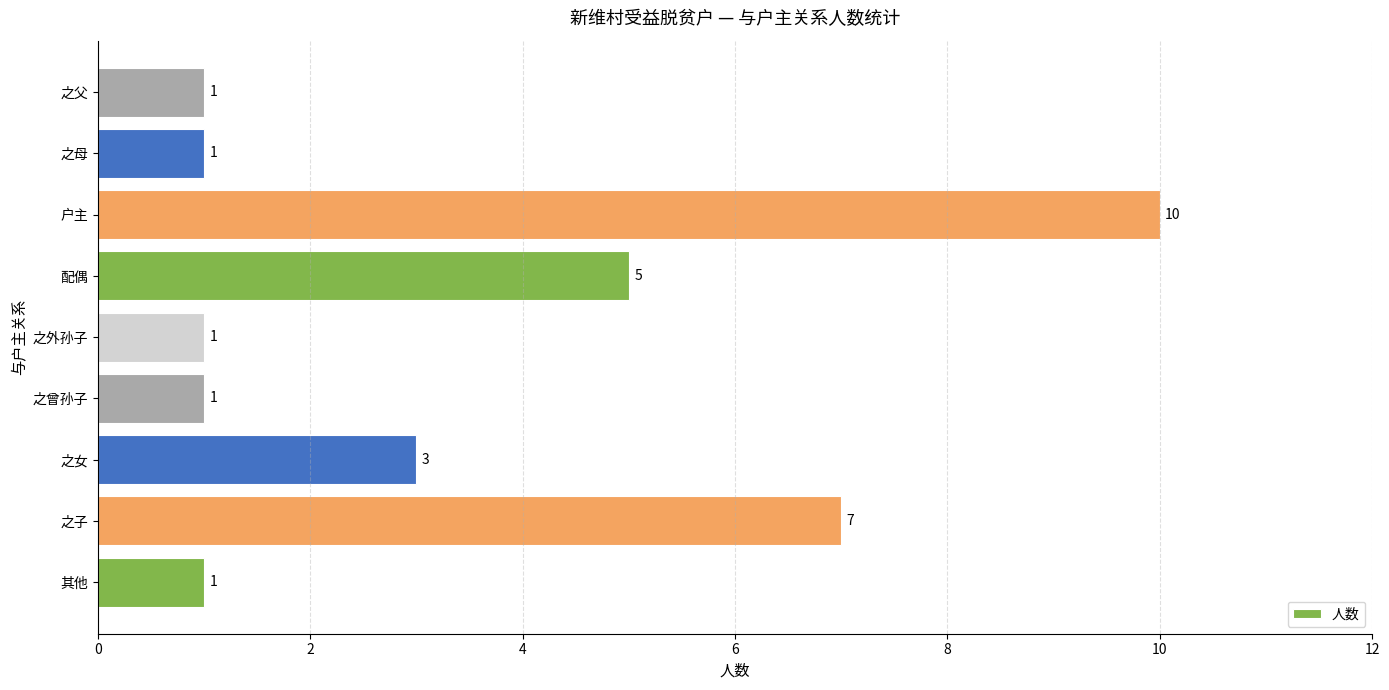

Which label corresponds to the largest value in the chart?

户主